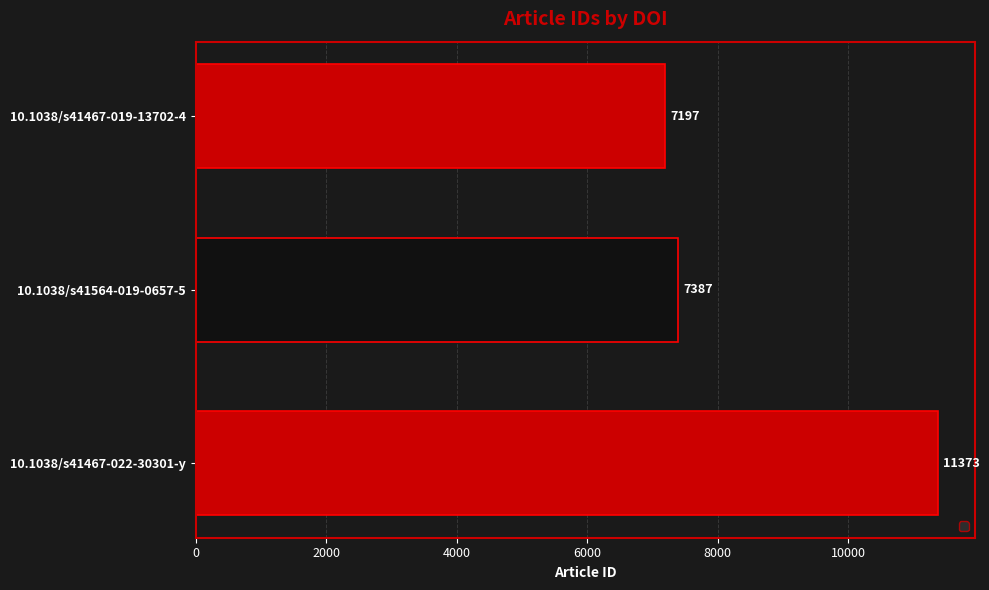

How many data points does each series have?

3